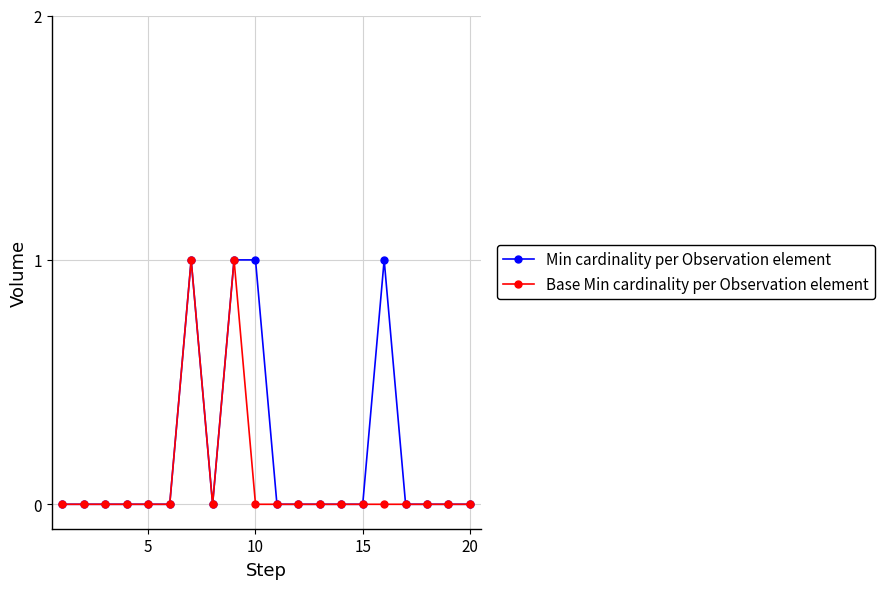

True or false: Min cardinality per Observation element has more than 1 points higher than both neighbors.

True